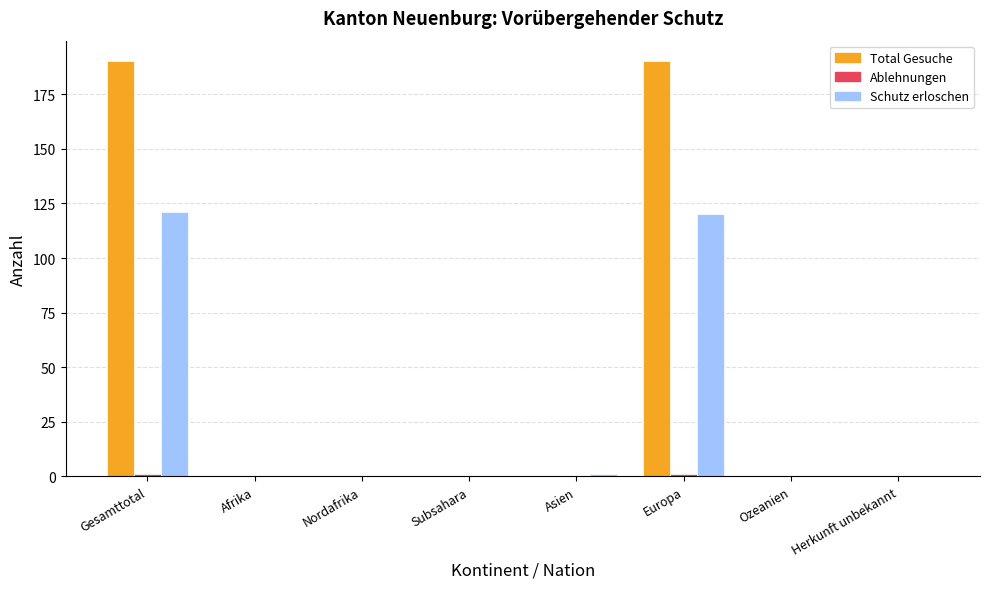

Which series changed the most between Subsahara and Europa?

Total Gesuche